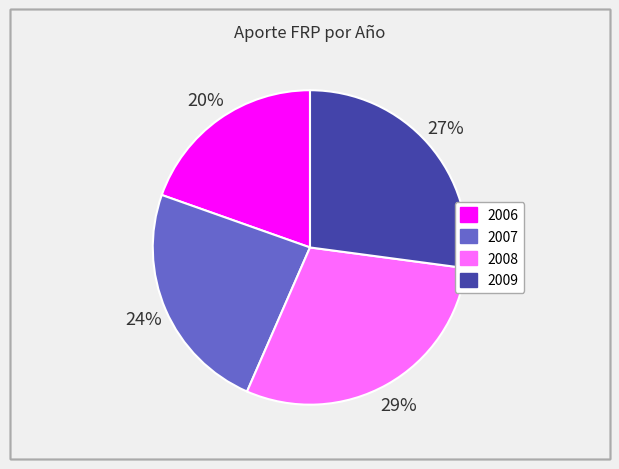

The 2006 slice represents 20% of the pie. True or false?

True